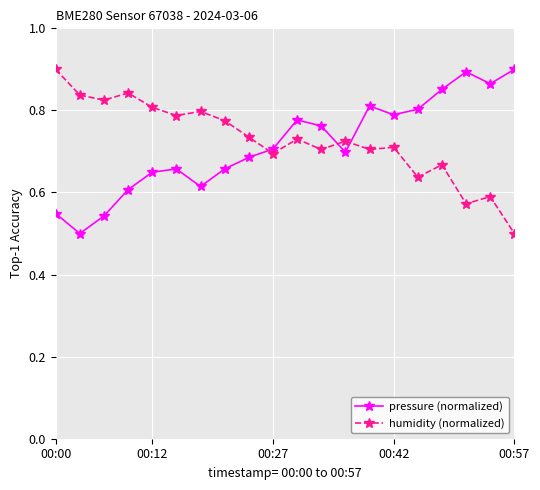

True or false: humidity (normalized) has more than 0 interior local peaks.

True